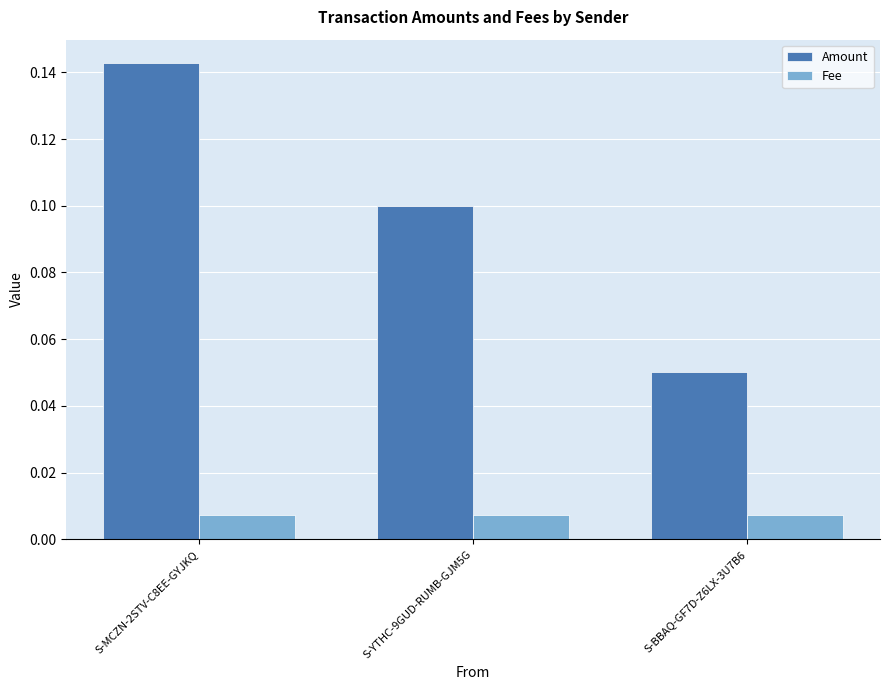

How many groups of bars are there?

3